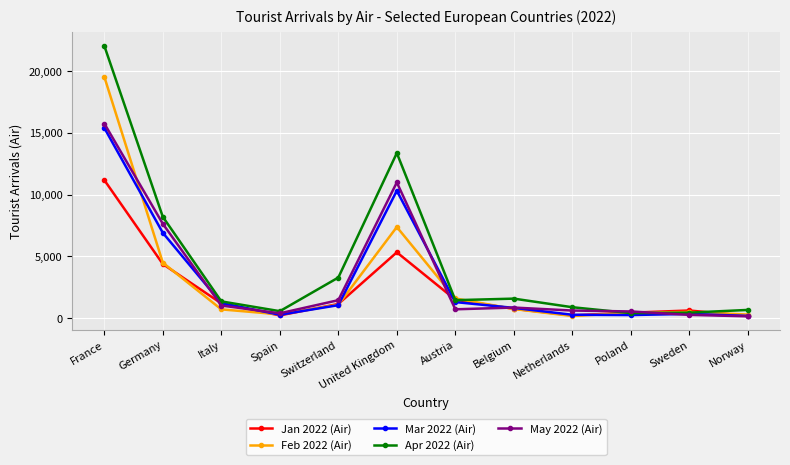

What is the spread (max minus min) of values at United Kingdom?

8034